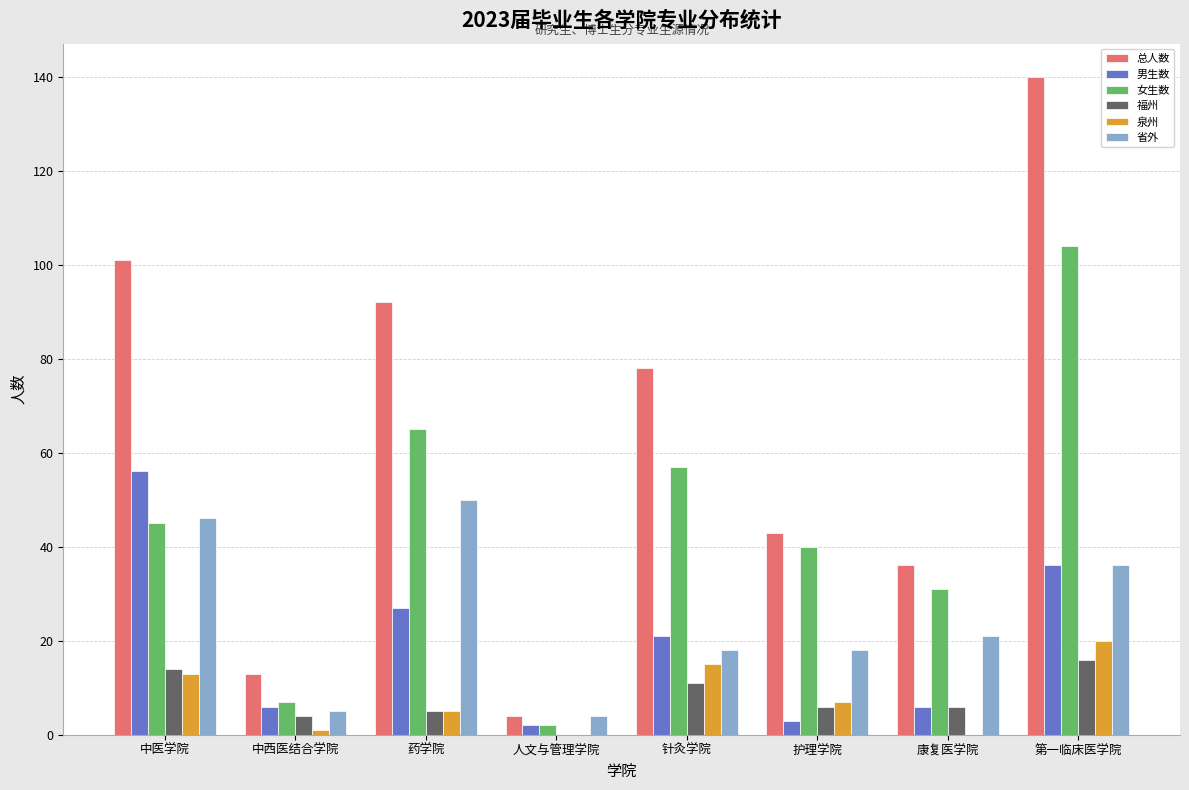

Between 中医学院 and 护理学院, which series saw the biggest shift?

总人数